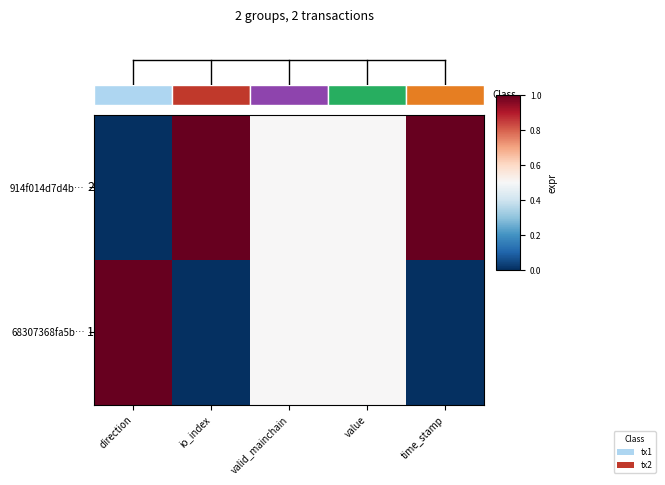

The value of 68307368fa5b… at valid_mainchain is 0.5. True or false?

True